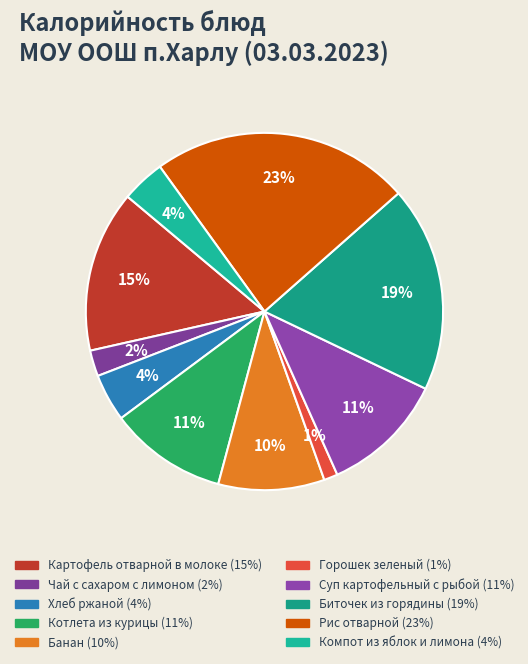

Do Горошек зеленый and Компот из яблок и лимона together represent more than half of the pie?

No